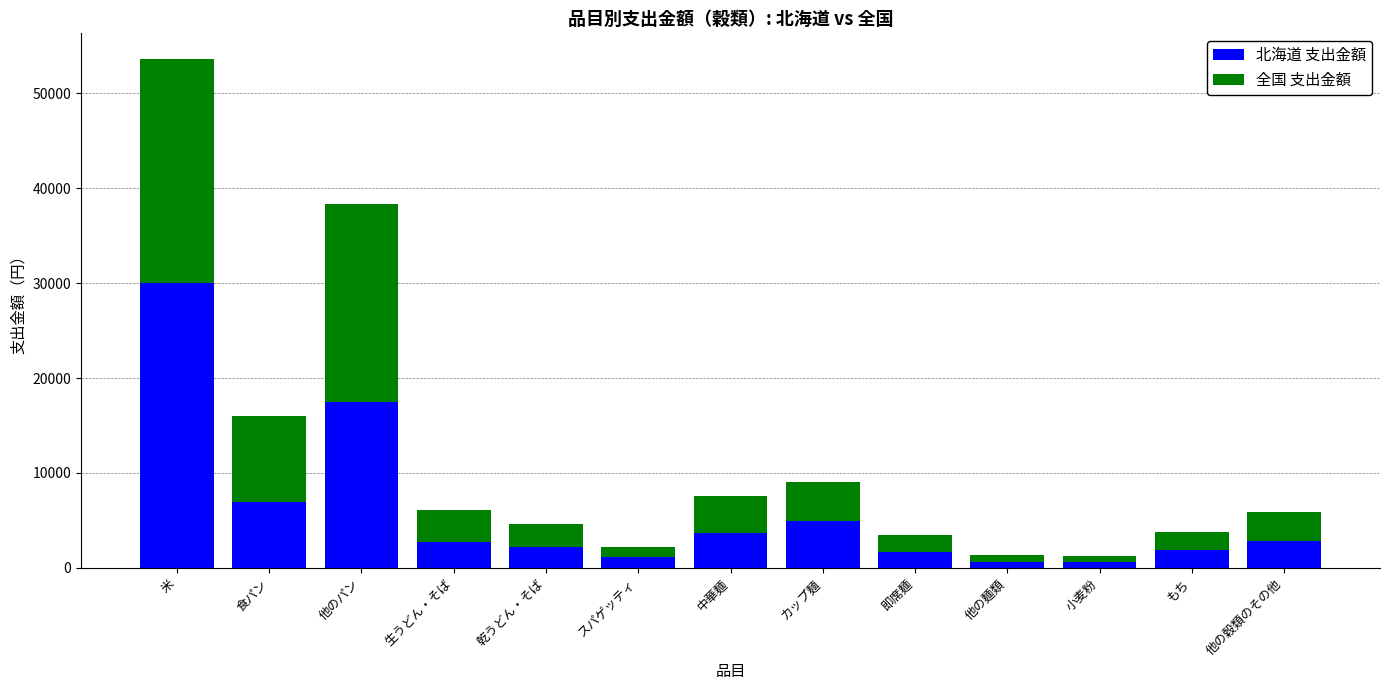

The value of 北海道 支出金額 at 食パン is 4694. True or false?

False